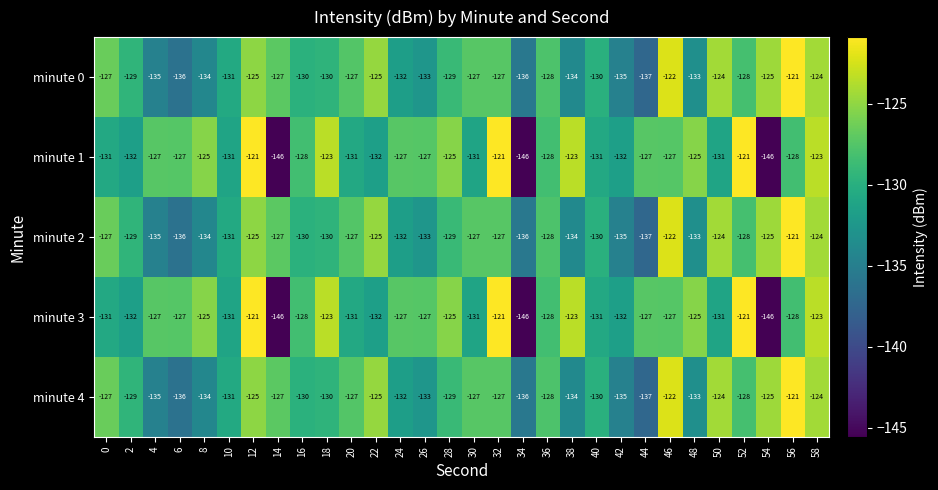

How many data points does each series have?

30